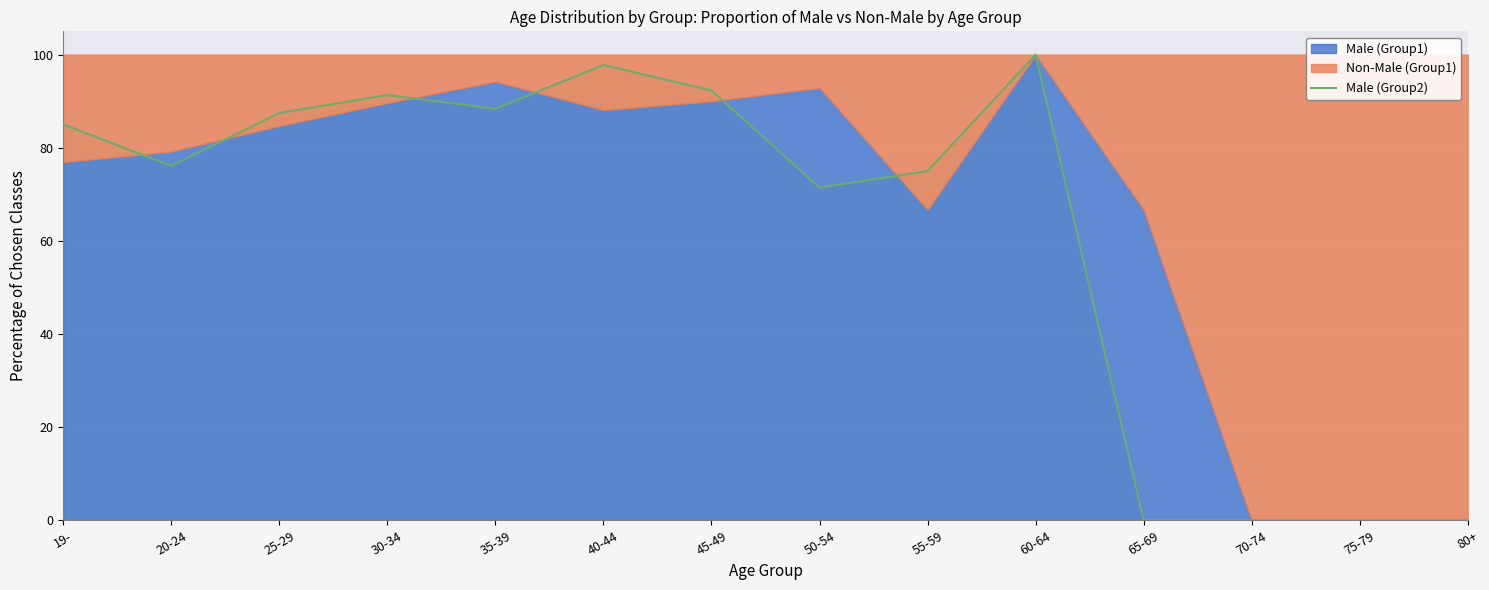

The value of Male (Group2) at 30-34 is 91.3. True or false?

True